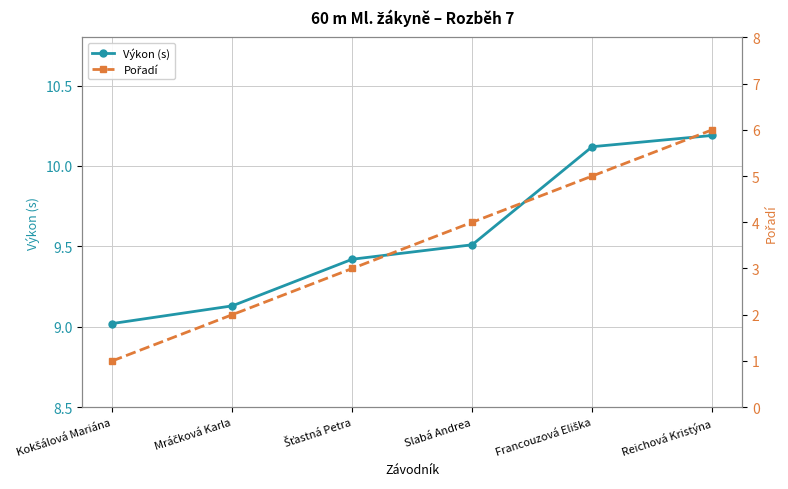

What is the difference between the Pořadí values at Slabá Andrea and Francouzová Eliška?

1.0